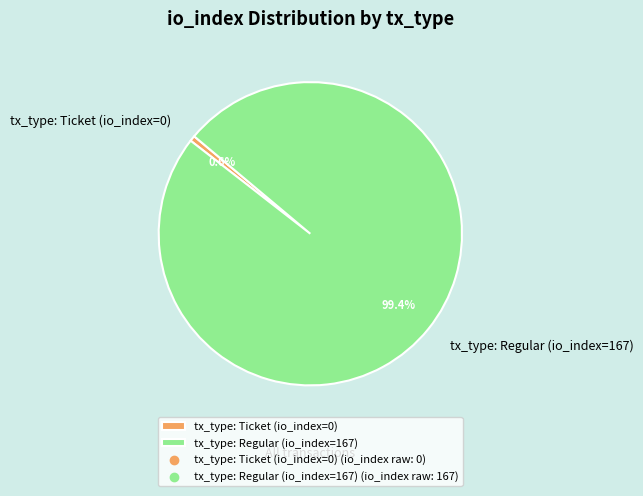

How many slices are in this pie chart?

2